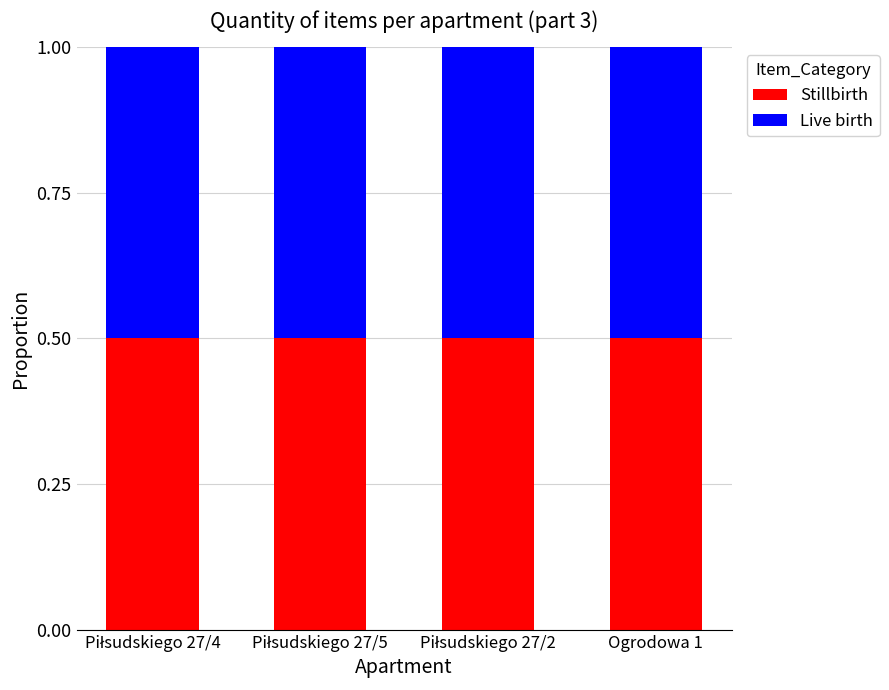

What is the maximum value shown in the chart?

1.0